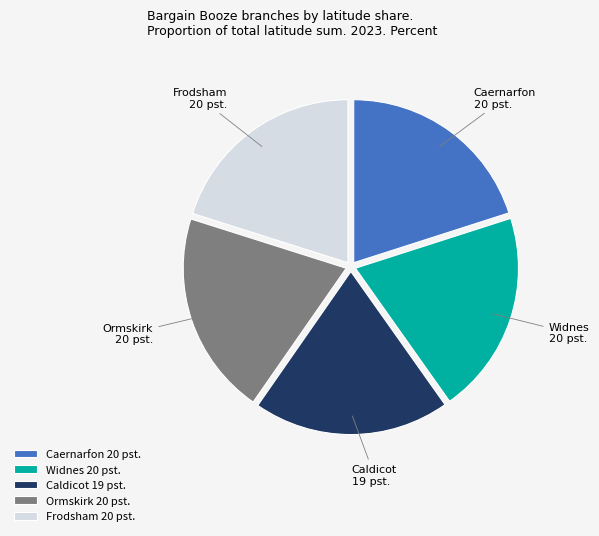

Is the sum of Frodsham and Widnes greater than half?

No